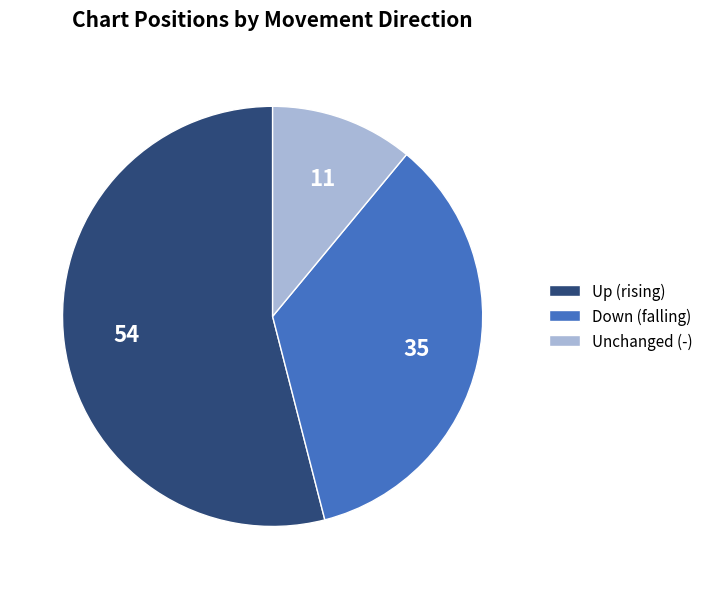

Rank the categories by value from lowest to highest.

Unchanged (-), Down (falling), Up (rising)